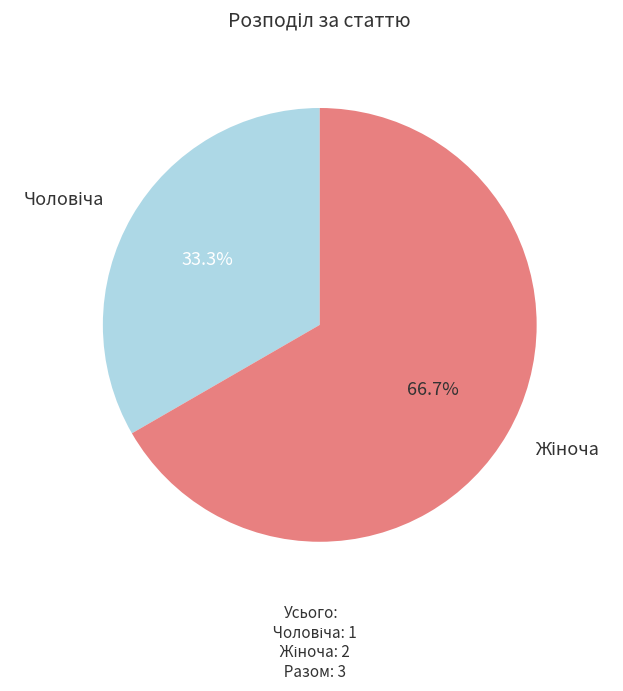

Is there a majority slice in this chart?

Yes